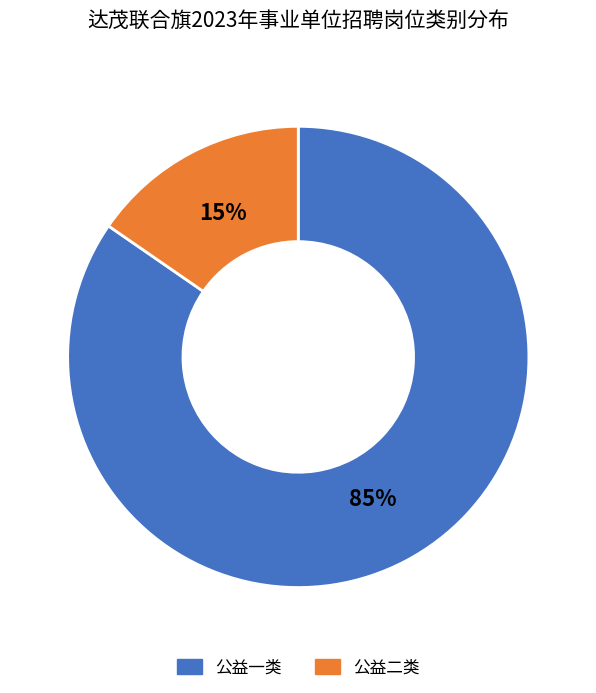

Is it true that 公益二类 is 21% of the pie?

False